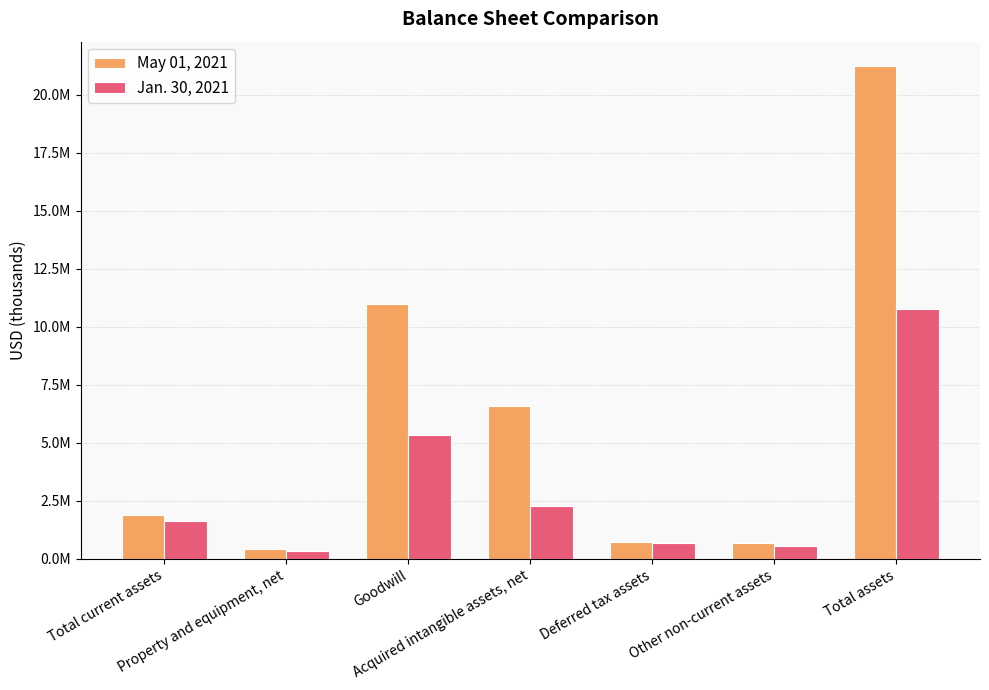

At Total assets, list the series in order from smallest to largest.

Jan. 30, 2021, May 01, 2021